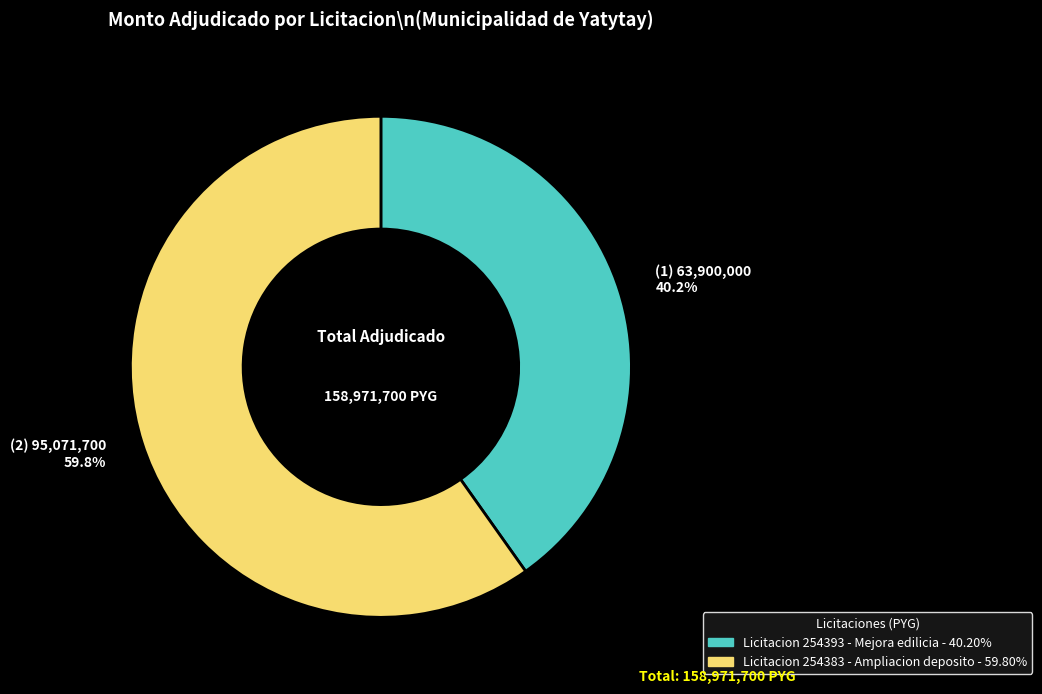

Is there a majority slice in this chart?

Yes